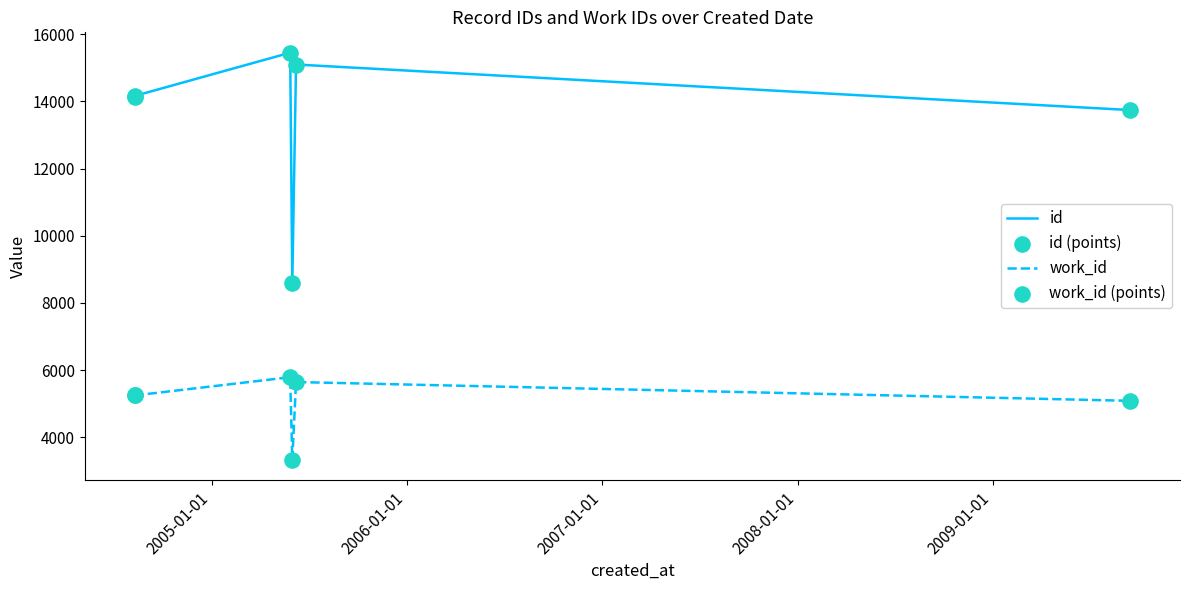

Is the value of work_id (points) at 2005-01-01 greater than the value of work_id at 2004-01-01?

No